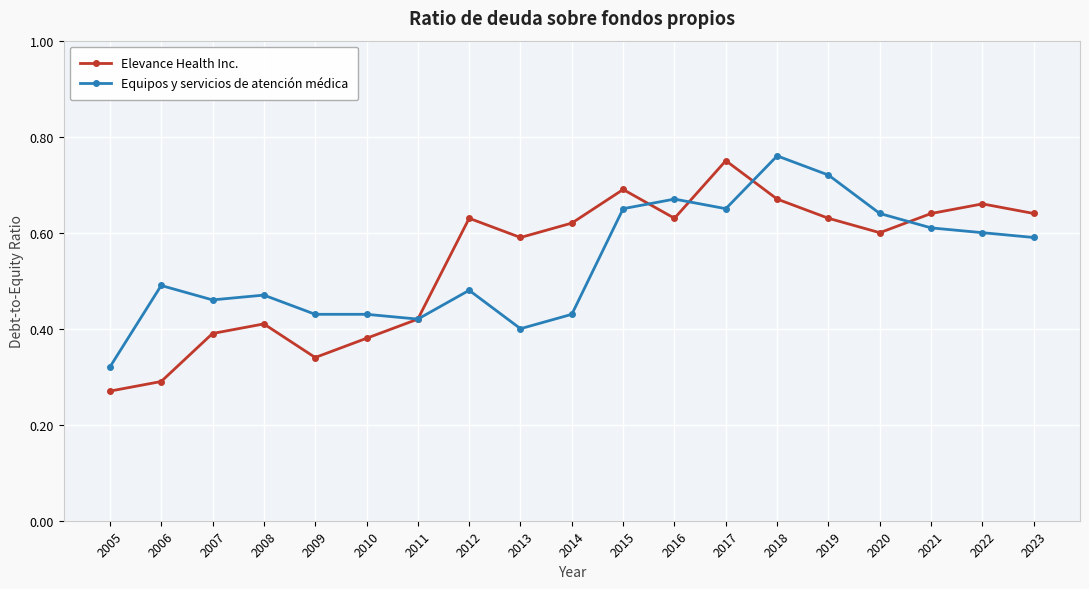

Is the value of Equipos y servicios de atención médica at 2012 greater than the value of Elevance Health Inc. at 2012?

No